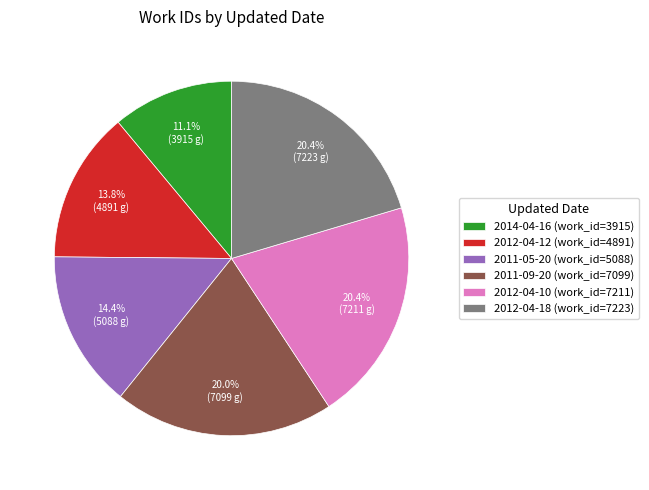

To the nearest percent, what is the combined percentage of 2012-04-12 and 2011-05-20?

28%